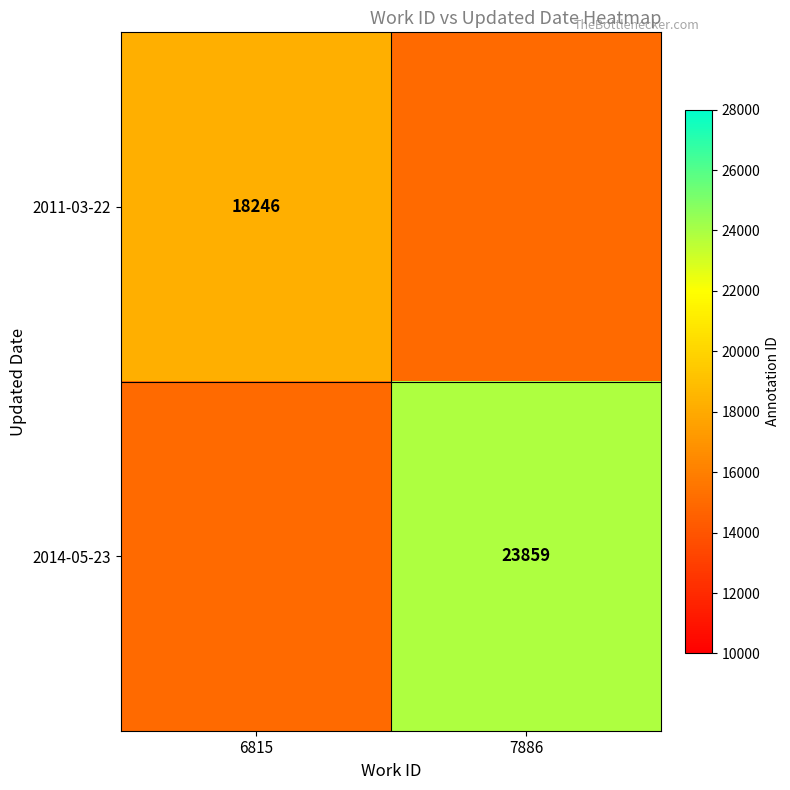

The value of 2014-05-23 at 7886 is 23859. True or false?

True